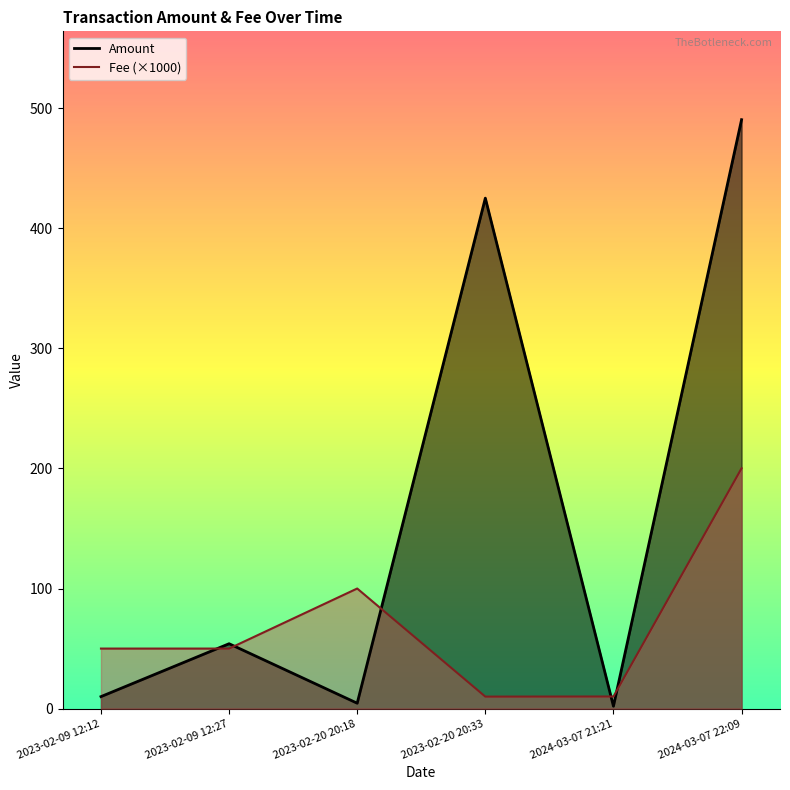

Rank the series by their maximum value, from highest to lowest.

Amount, Fee (×1000)